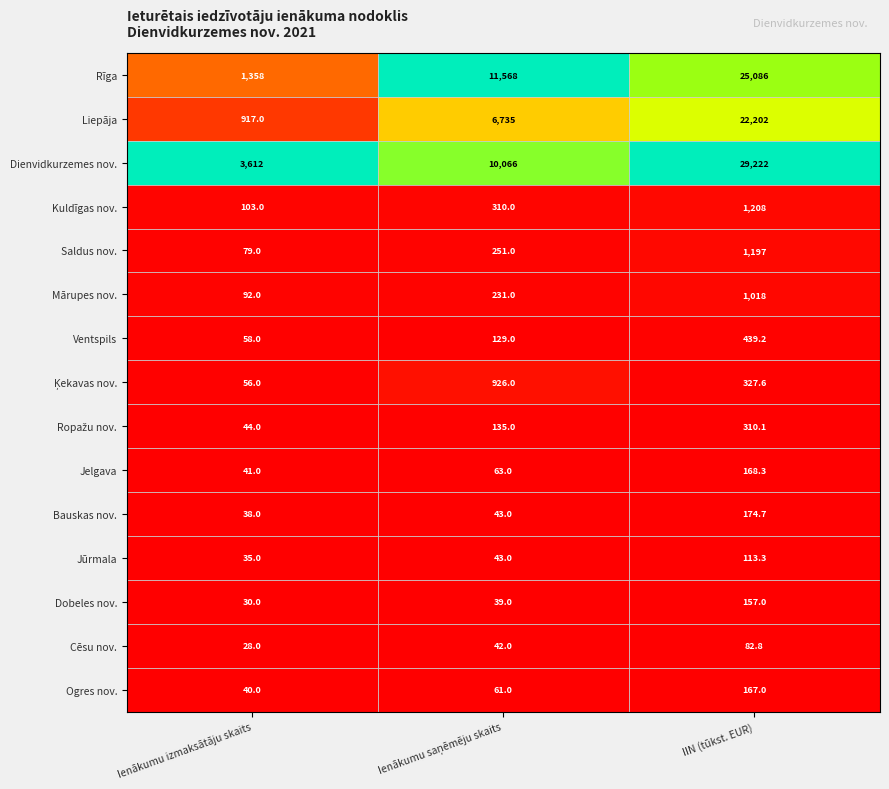

Which series has the widest spread of values?

Dienvidkurzemes nov.